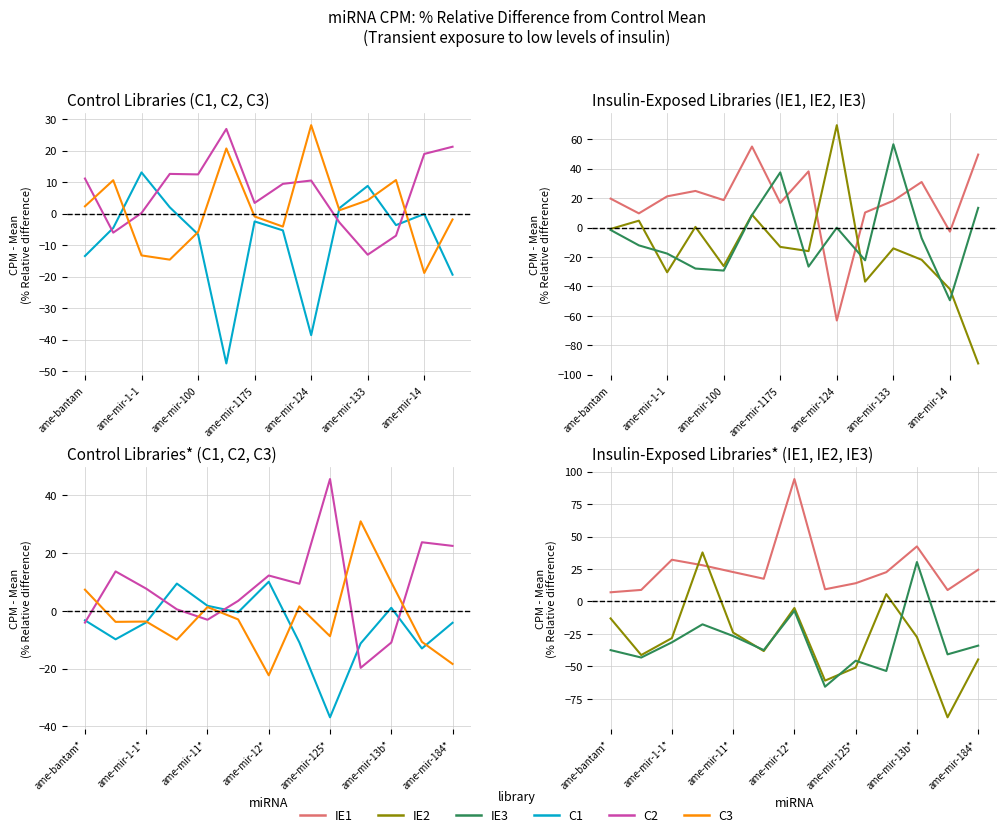

True or false: IE2 and IE3 intersect in this chart.

True